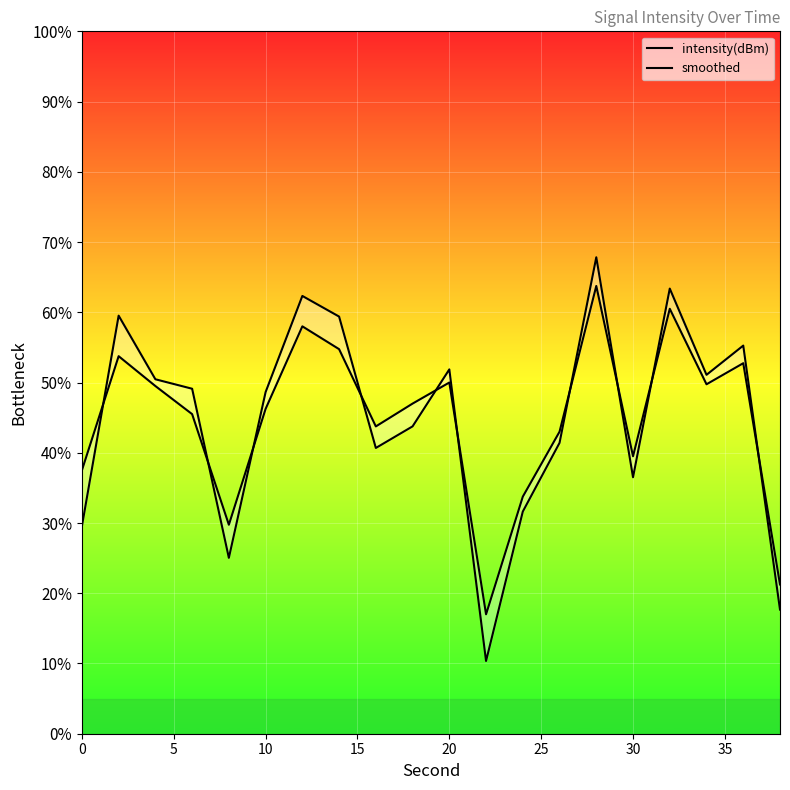

Which series has the largest total across all categories?

smoothed